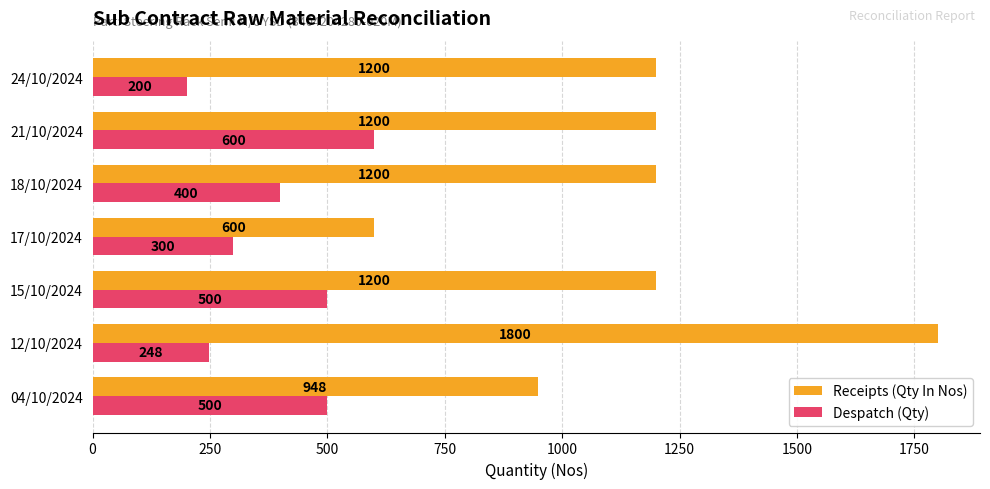

Count the Receipts (Qty In Nos) values in the range 948 to 1200.

5